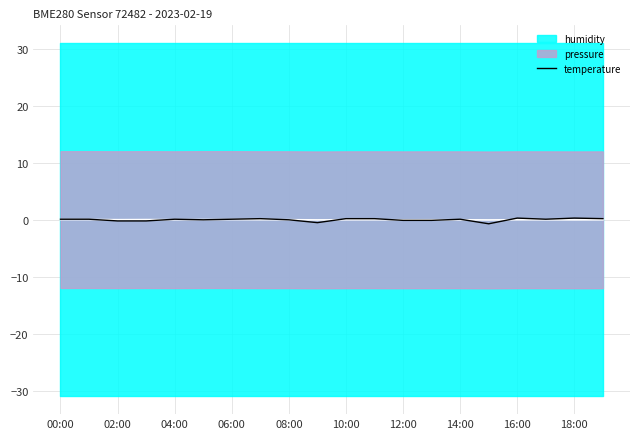

The value at 06:00 is 0.1. True or false?

True